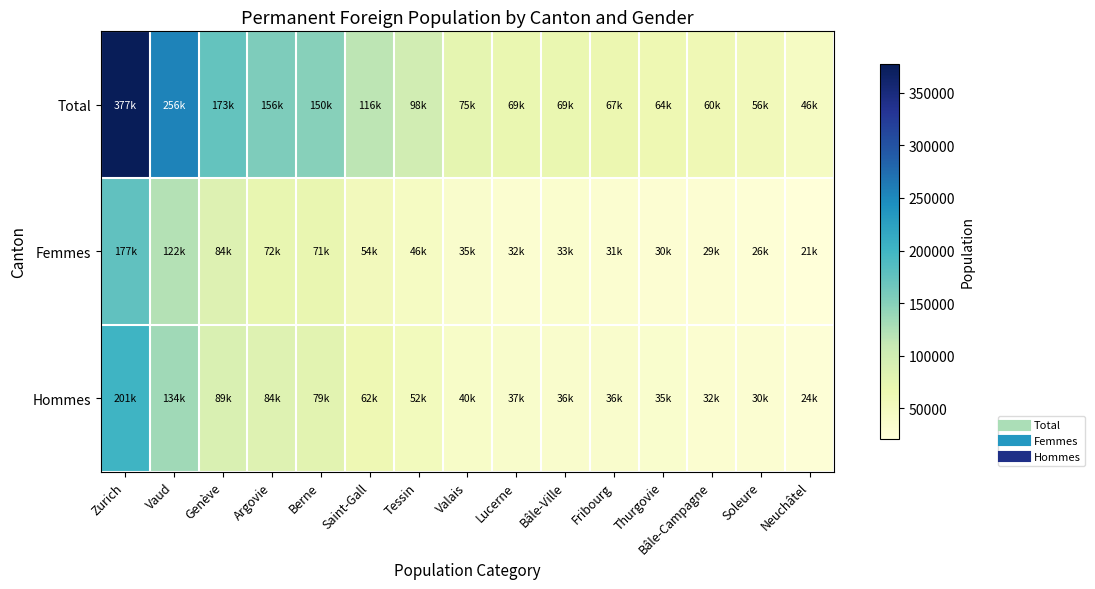

At which category is the sum across all series the highest?

Zurich